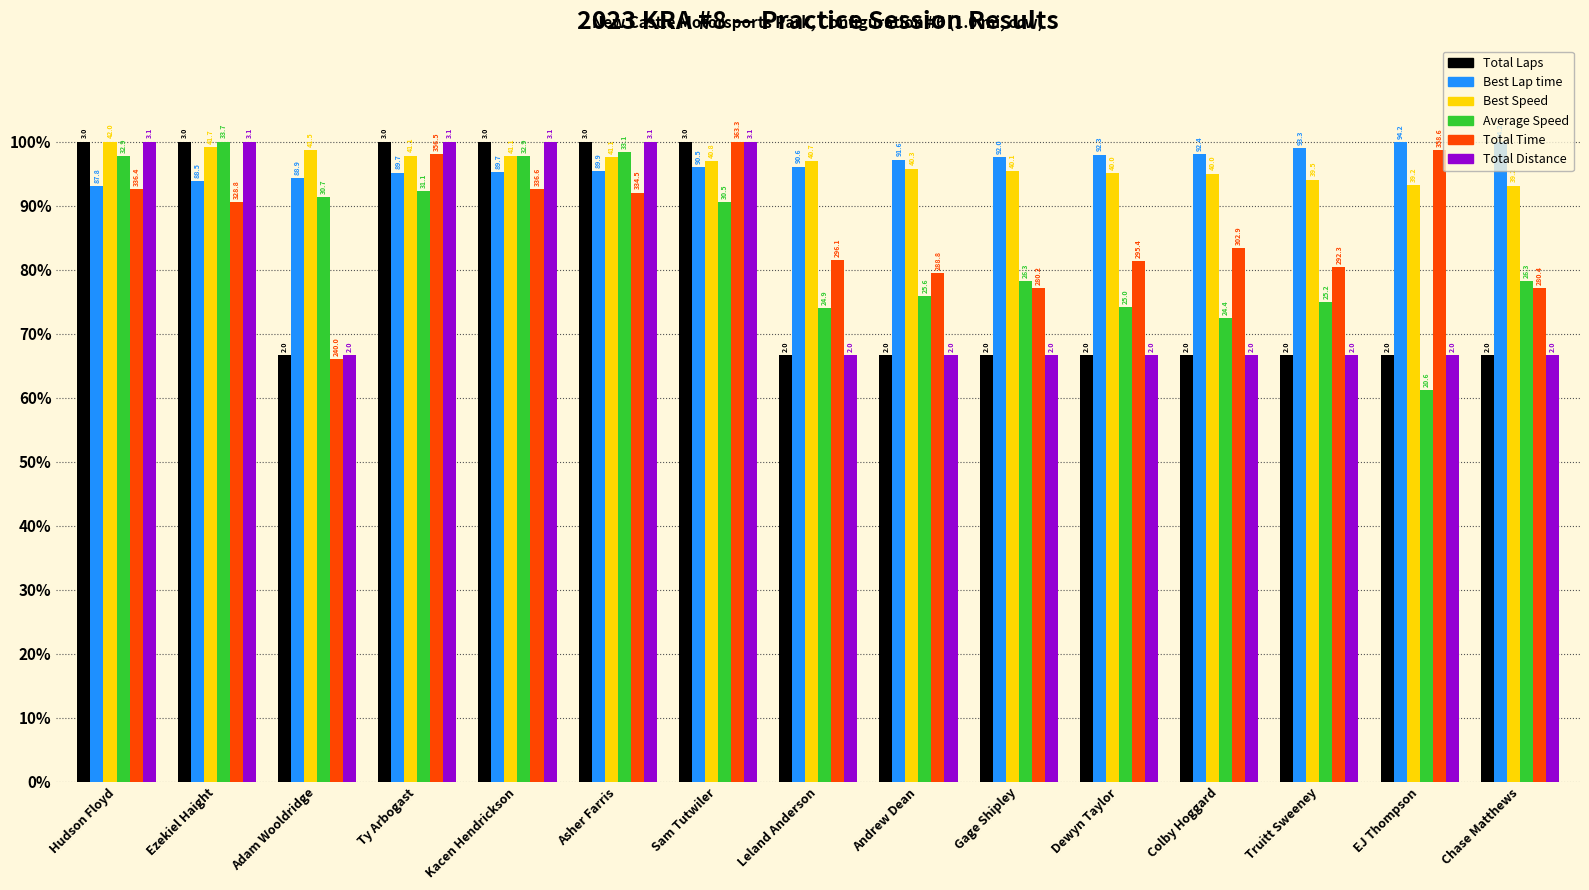

The Best Speed series shows 39.7 at Hudson Floyd. True or false?

False